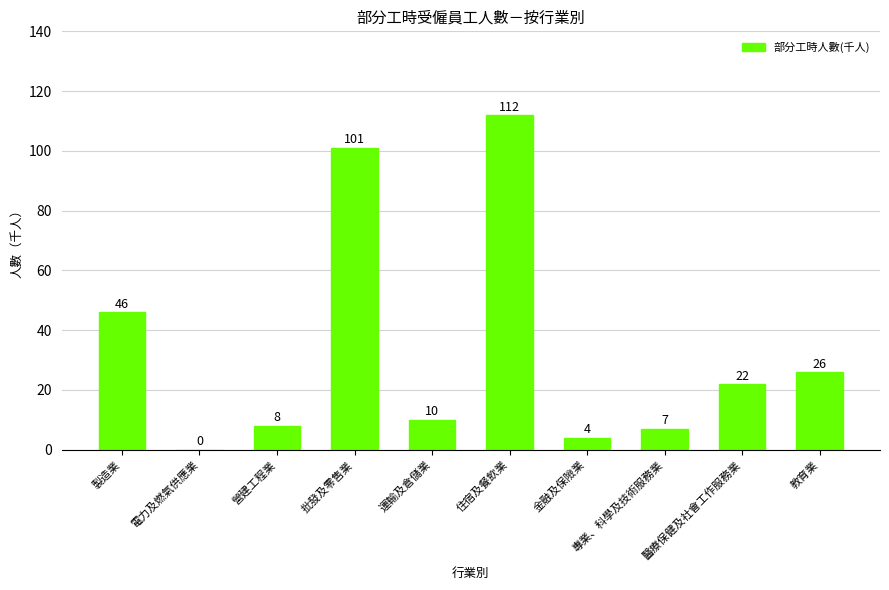

What is the greatest value displayed?

112